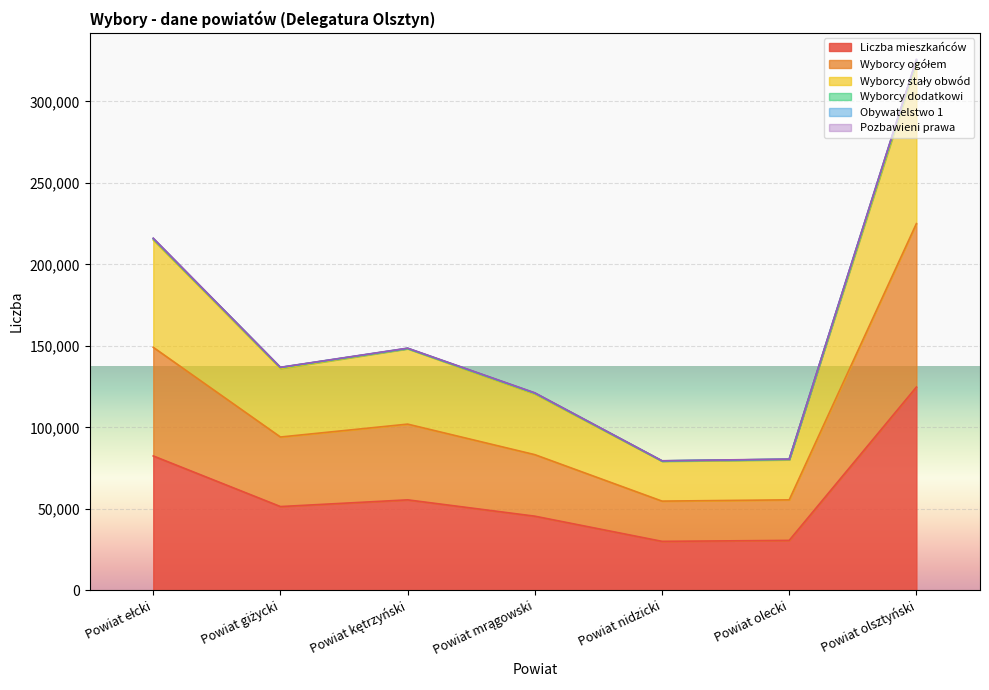

The Wyborcy ogółem series shows 48255 at Powiat olecki. True or false?

False